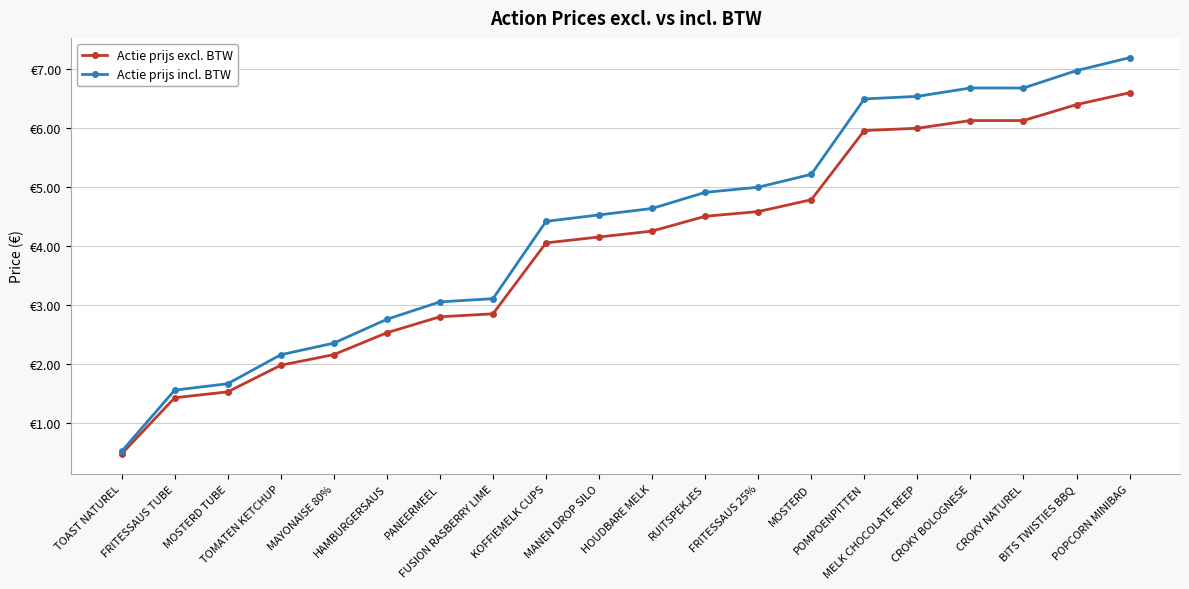

Reading right to left, extract all data points from this chart.

Actie prijs excl. BTW: POPCORN MINIBAG=6.6	BITS TWISTIES BBQ=6.4	CROKY NATUREL=6.1	CROKY BOLOGNESE=6.1	MELK CHOCOLATE REEP=6.0	POMPOENPITTEN=6.0	MOSTERD=4.8	FRITESSAUS 25%=4.6	RUITSPEKJES=4.5	HOUDBARE MELK=4.2	MANEN DROP SILO=4.2	KOFFIEMELK CUPS=4.0	FUSION RASBERRY LIME=2.9	PANEERMEEL=2.8	HAMBURGERSAUS=2.5	MAYONAISE 80%=2.2	TOMATEN KETCHUP=2.0	MOSTERD TUBE=1.5	FRITESSAUS TUBE=1.4	TOAST NATUREL=0.5
Actie prijs incl. BTW: POPCORN MINIBAG=7.2	BITS TWISTIES BBQ=7.0	CROKY NATUREL=6.7	CROKY BOLOGNESE=6.7	MELK CHOCOLATE REEP=6.5	POMPOENPITTEN=6.5	MOSTERD=5.2	FRITESSAUS 25%=5.0	RUITSPEKJES=4.9	HOUDBARE MELK=4.6	MANEN DROP SILO=4.5	KOFFIEMELK CUPS=4.4	FUSION RASBERRY LIME=3.1	PANEERMEEL=3.1	HAMBURGERSAUS=2.8	MAYONAISE 80%=2.4	TOMATEN KETCHUP=2.2	MOSTERD TUBE=1.7	FRITESSAUS TUBE=1.6	TOAST NATUREL=0.5